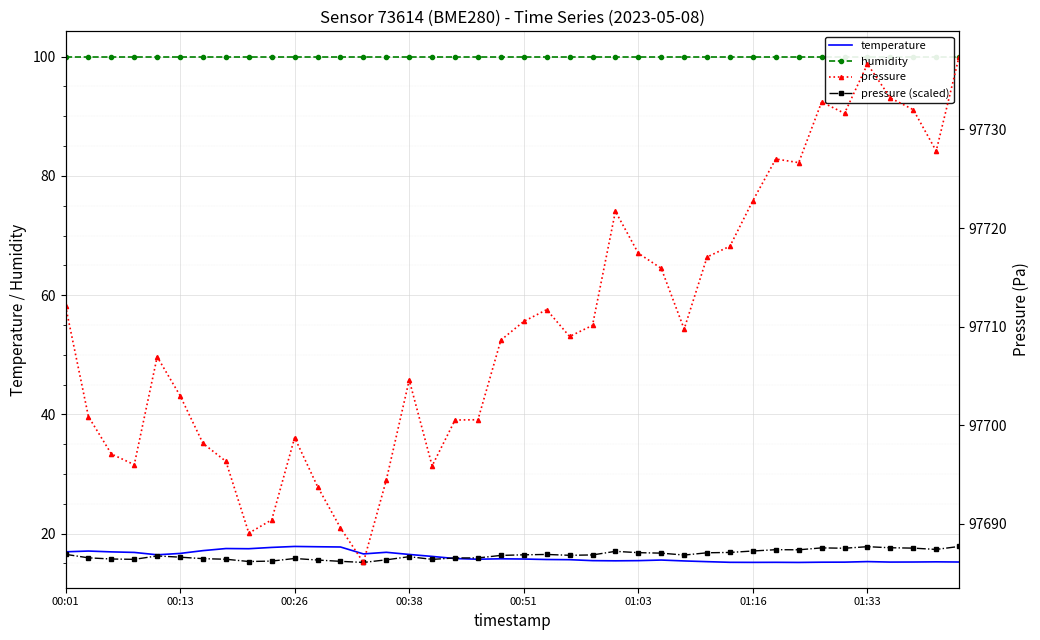

Rank the series at 28 from highest to lowest value.

pressure, humidity, pressure (scaled), temperature